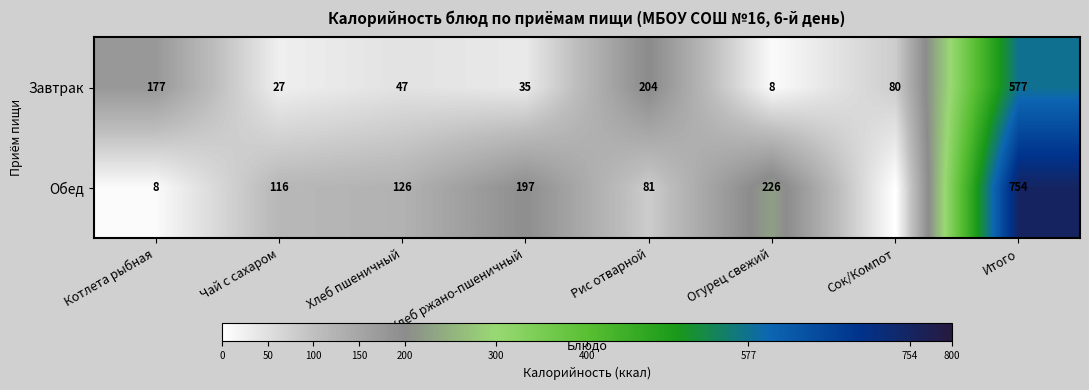

Which series changed the most between Котлета рыбная and Огурец свежий?

Обед